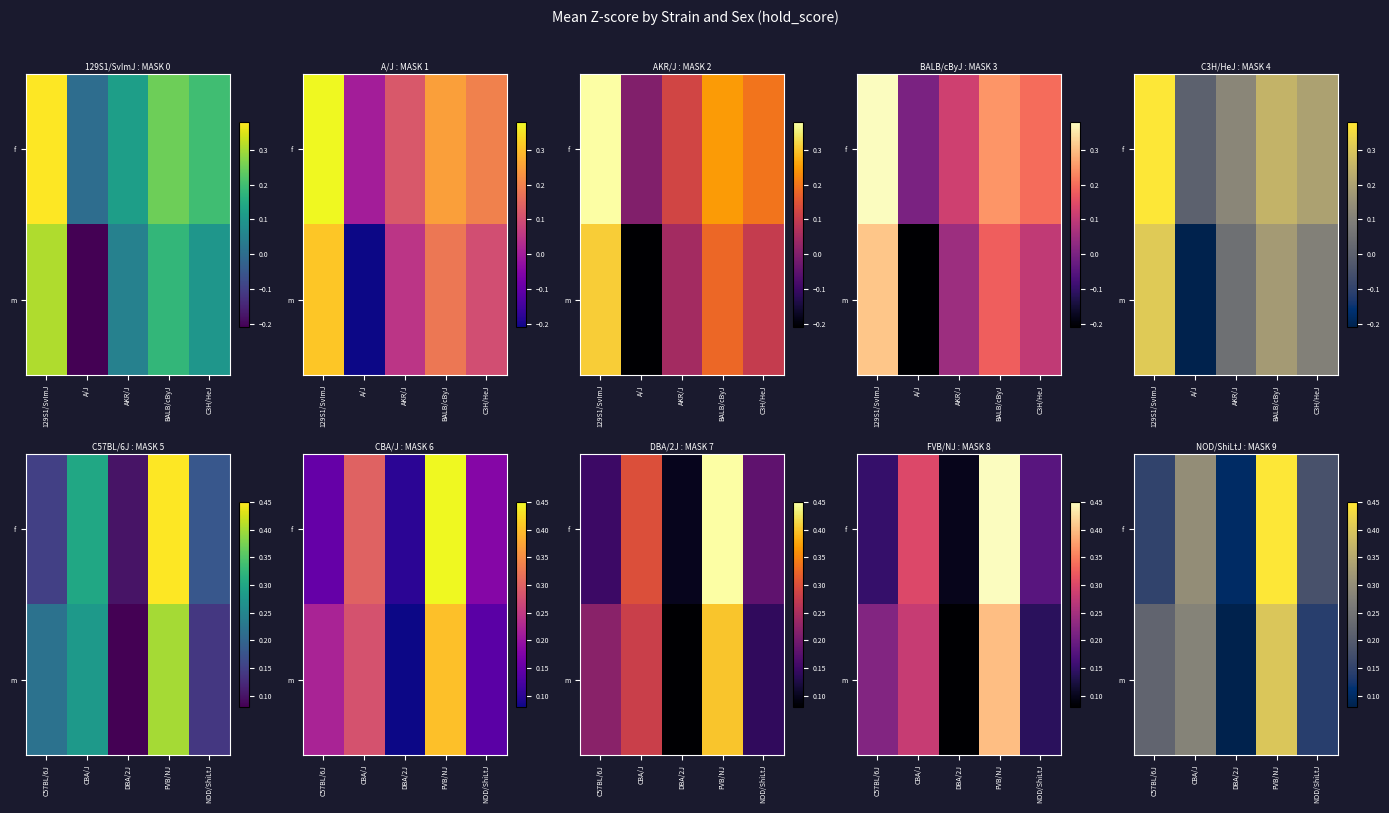

Is it true that m equals 0.2 at NOD/ShiLtJ?

False